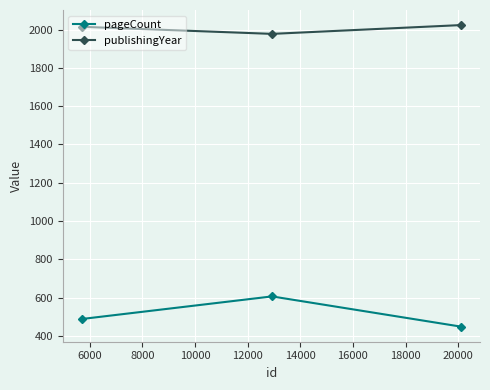

How many values in the publishingYear series are below 2015?

1